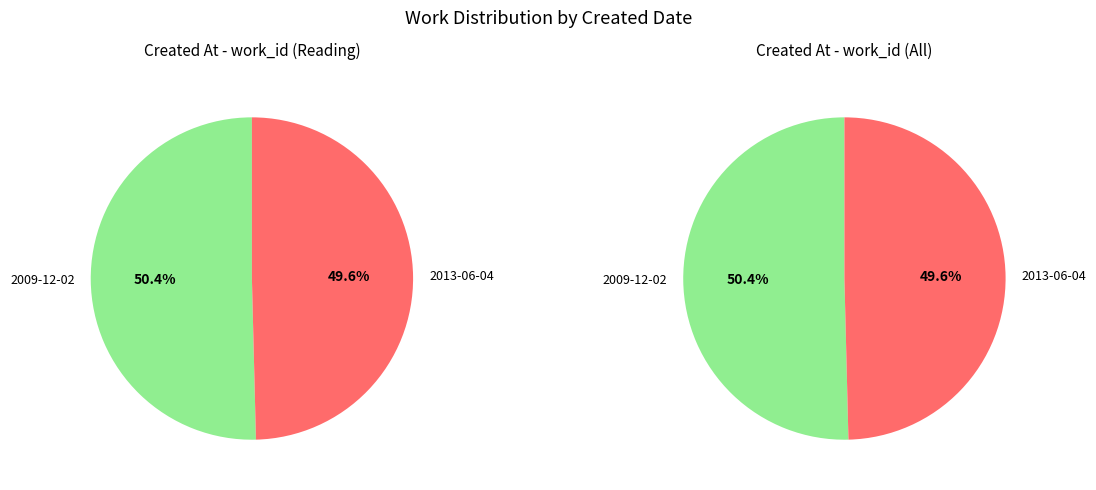

Rank the categories by value from lowest to highest.

2013-06-04, 2009-12-02